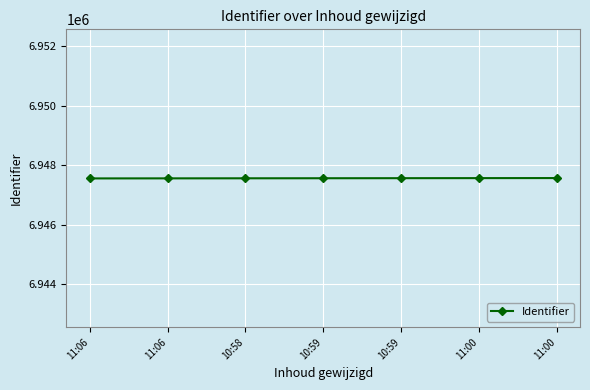

What is the label of the 4th point from the right?

10:59